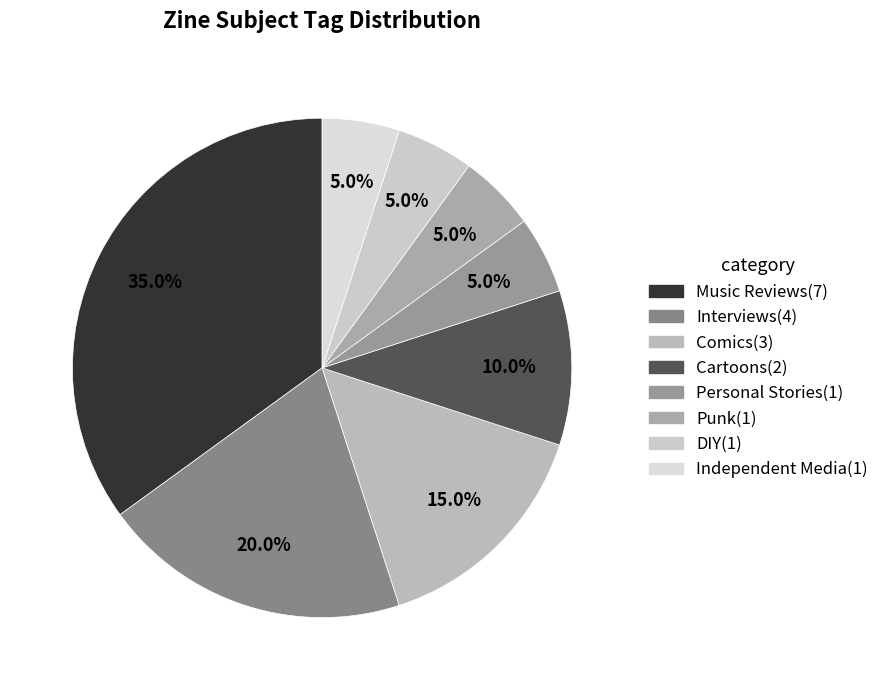

How many slices are in this pie chart?

8